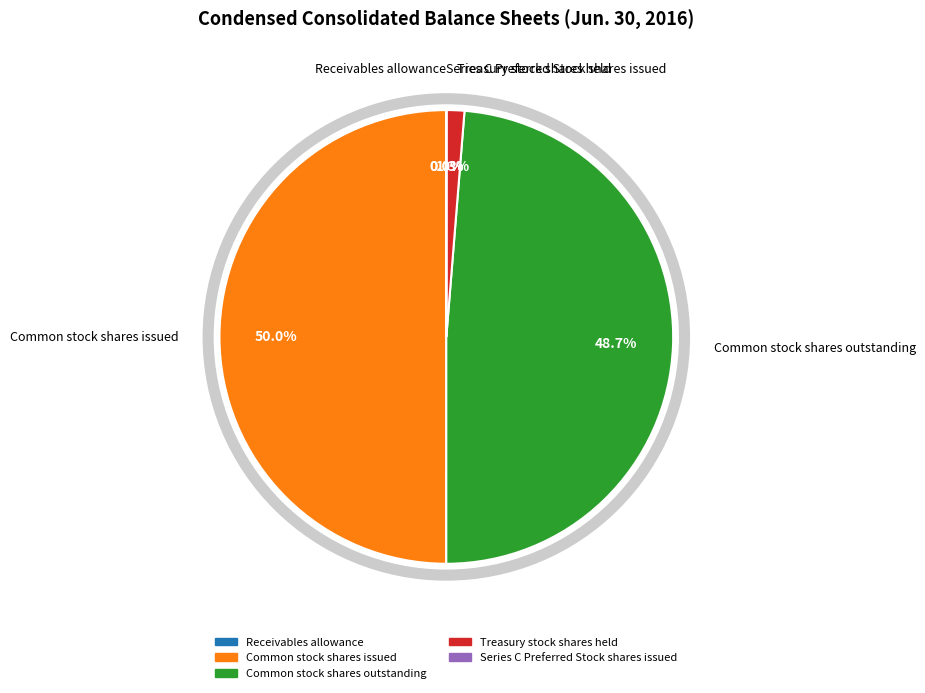

Between Treasury stock shares held and Common stock shares outstanding, which is larger?

Common stock shares outstanding